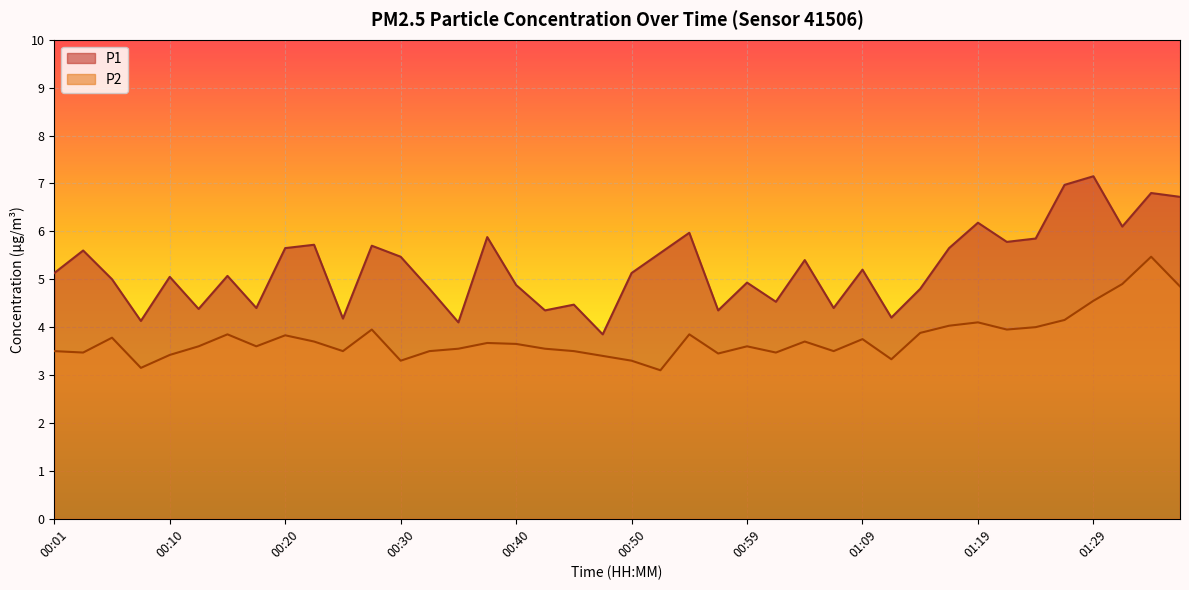

True or false: P2 has more than 2 interior local peaks.

True